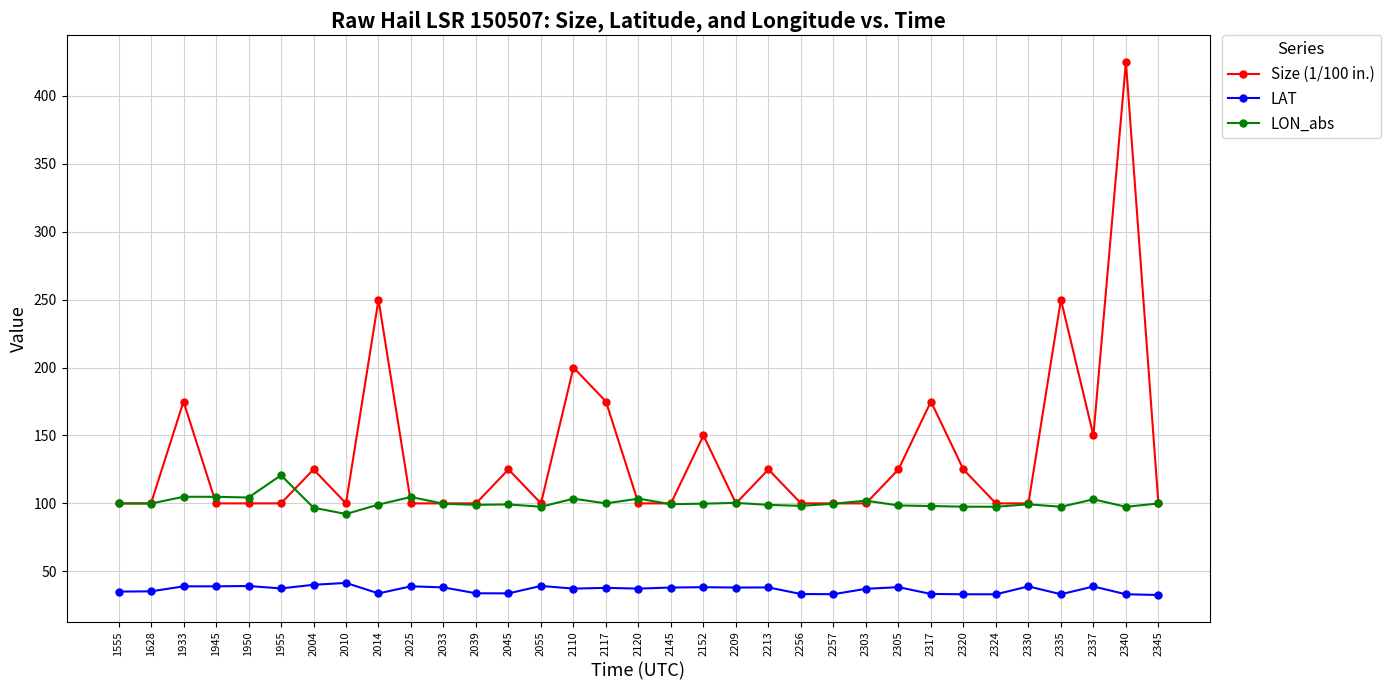

Which series changed the most between 2004 and 2303?

Size (1/100 in.)